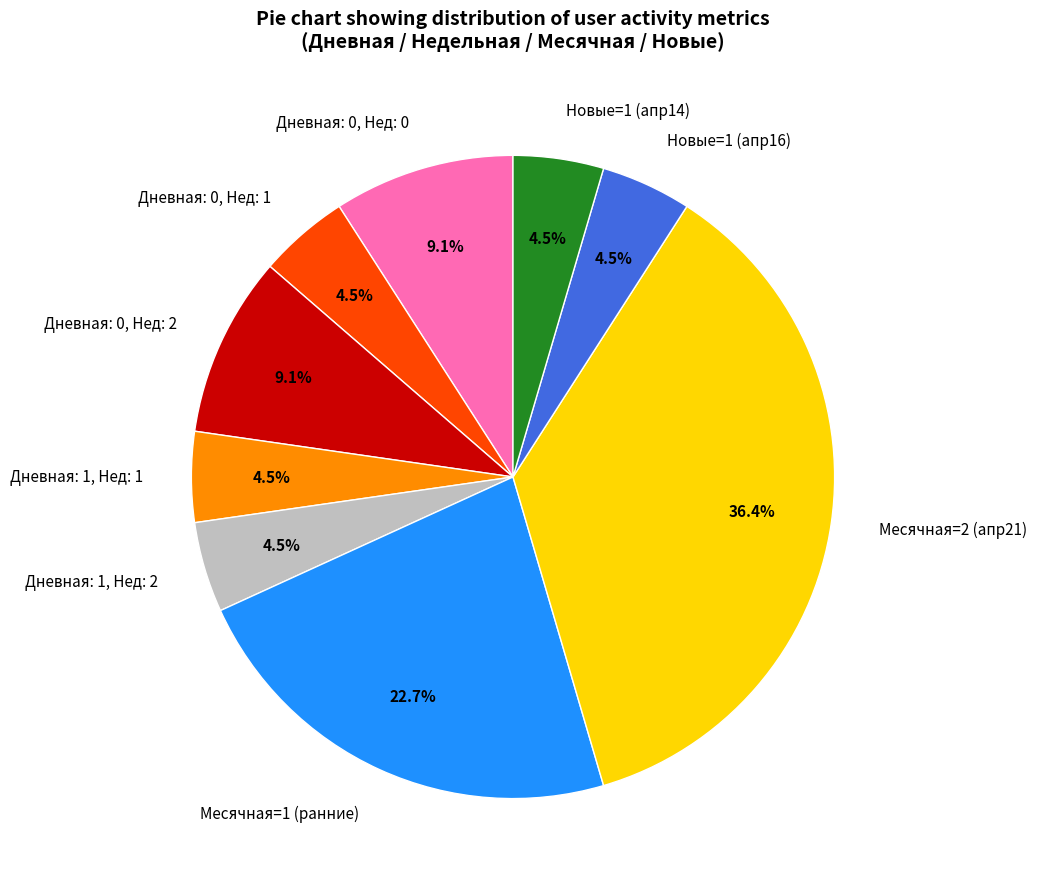

What is the ratio of the value at Новые=1 (апр14) to the value at Дневная: 1, Нед: 1?

1.0